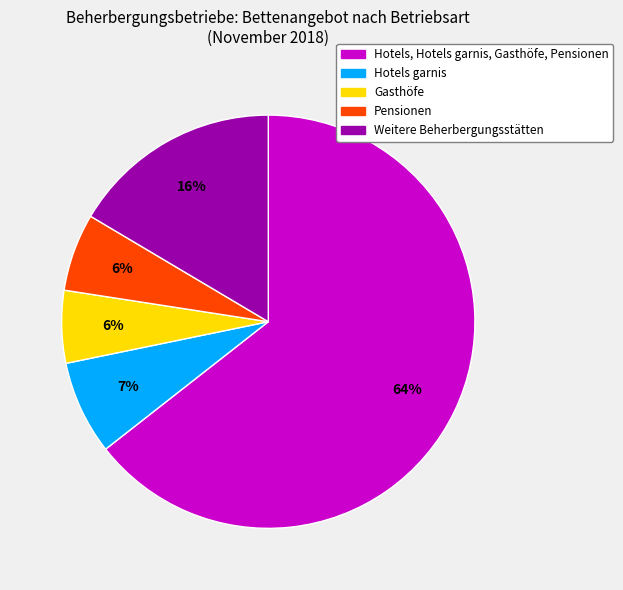

To the nearest percent, what is the difference between the largest and smallest slice percentages?

59%